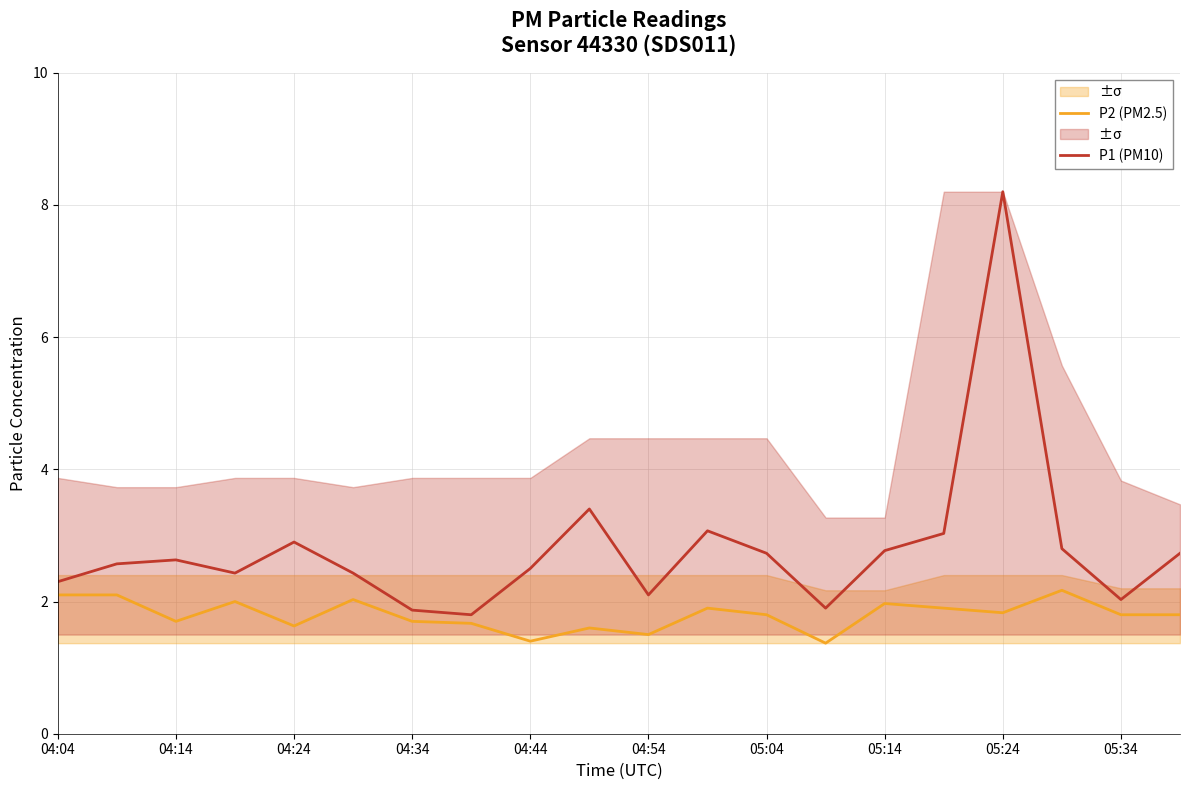

True or false: P2 (PM2.5) and P1 (PM10) intersect in this chart.

False